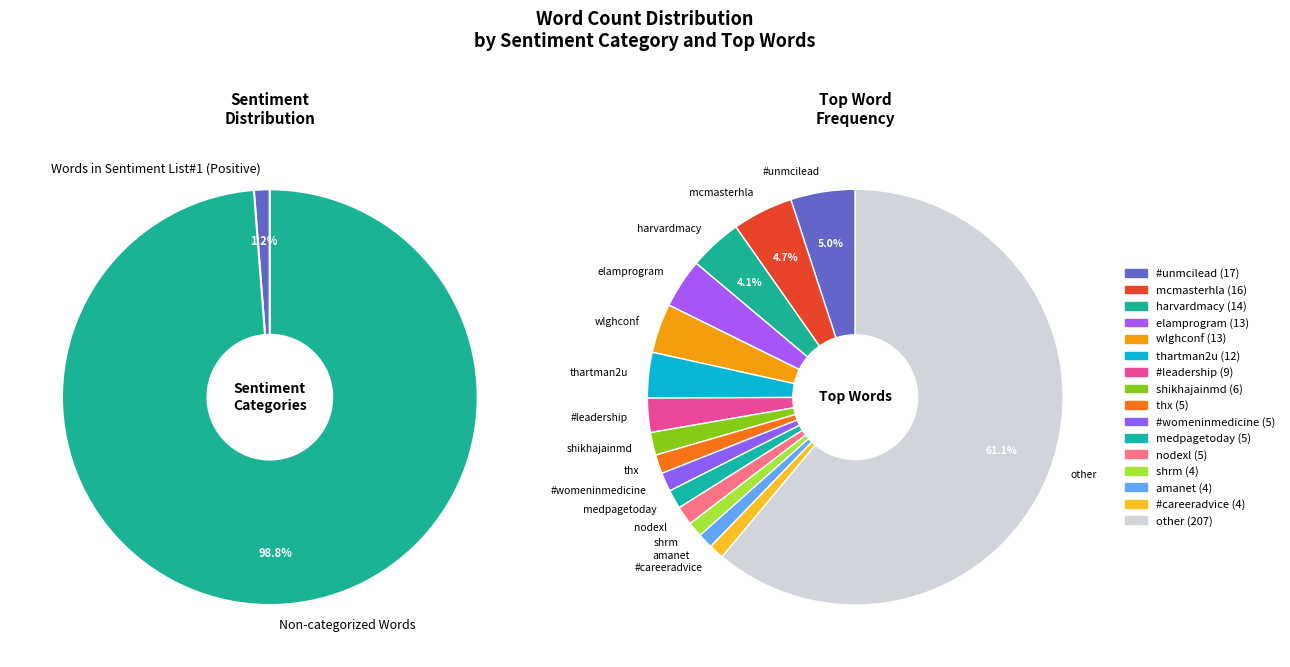

How much of the chart is everything except Words in Sentiment List#3 (Angry/Violent)?

100.0%